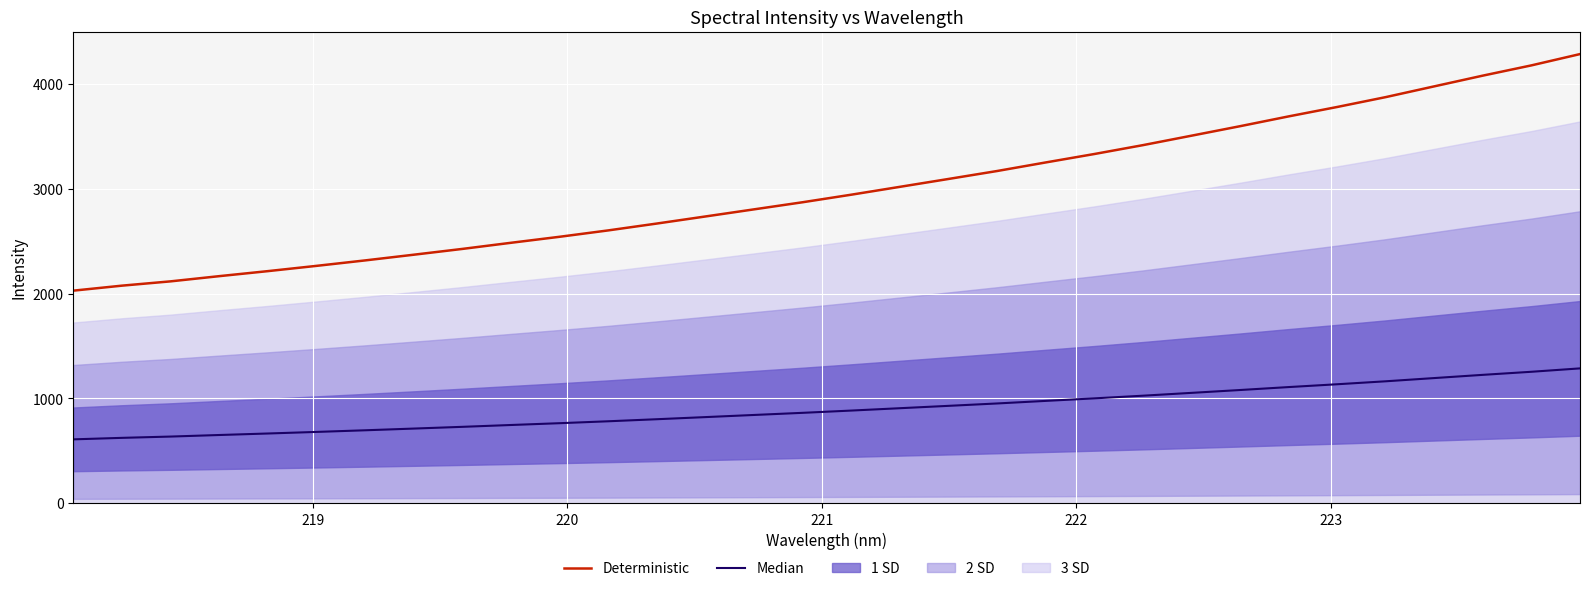

What is the greatest value displayed?

4286.1